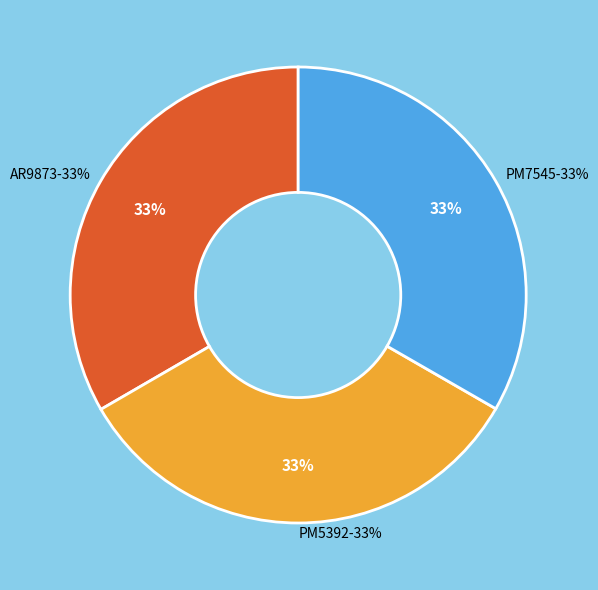

What is the change in value from AR9873 to PM5392?

-20526